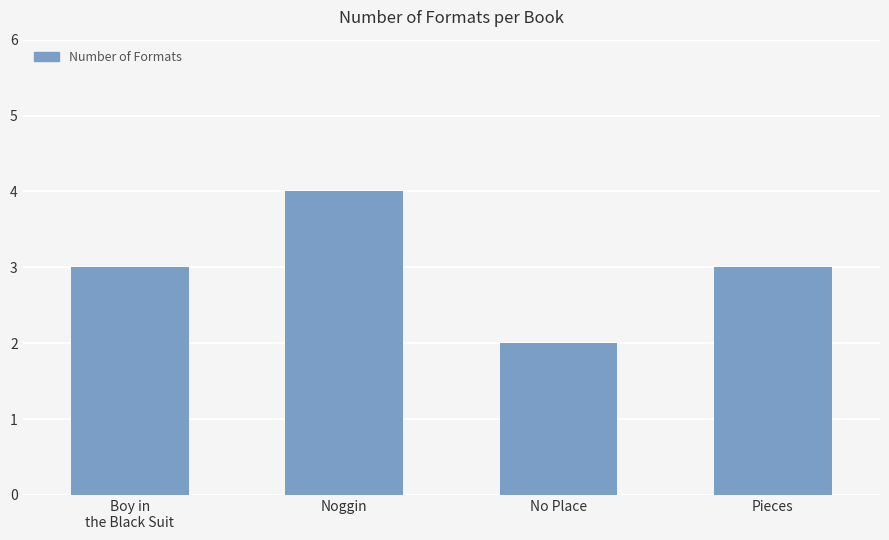

What is the sum of the values at Pieces and Boy in
the Black Suit?

6